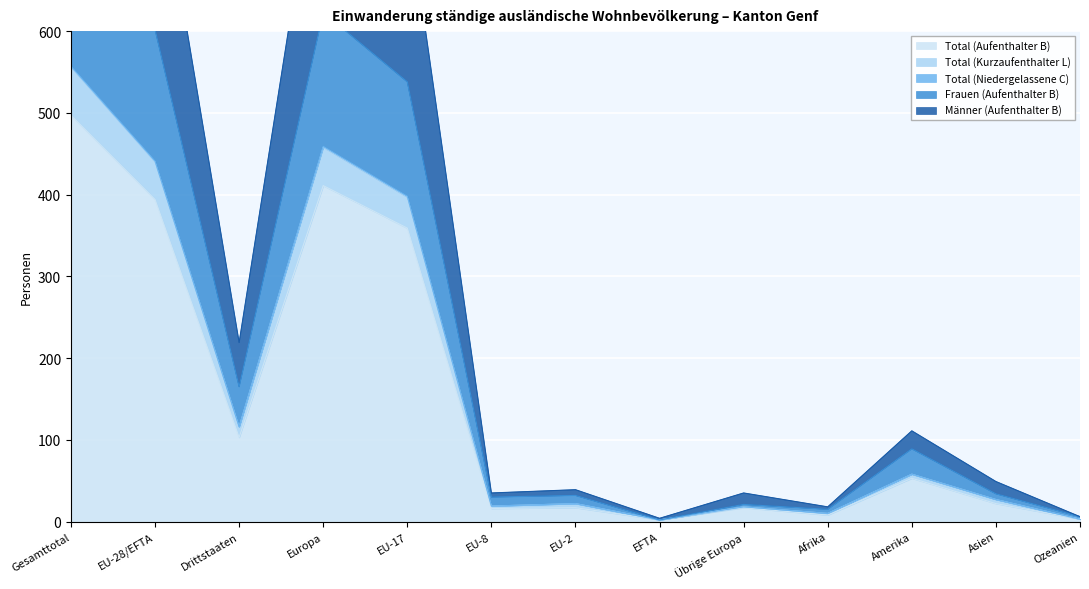

True or false: Frauen (Aufenthalter B) and Total (Aufenthalter B) intersect in this chart.

False